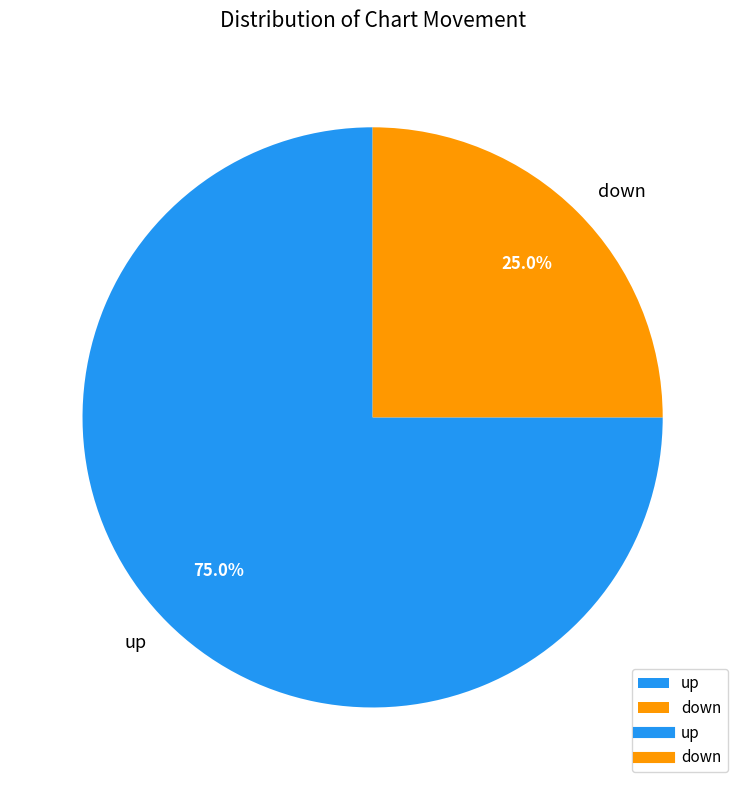

True or false: down accounts for 25% of the total.

True